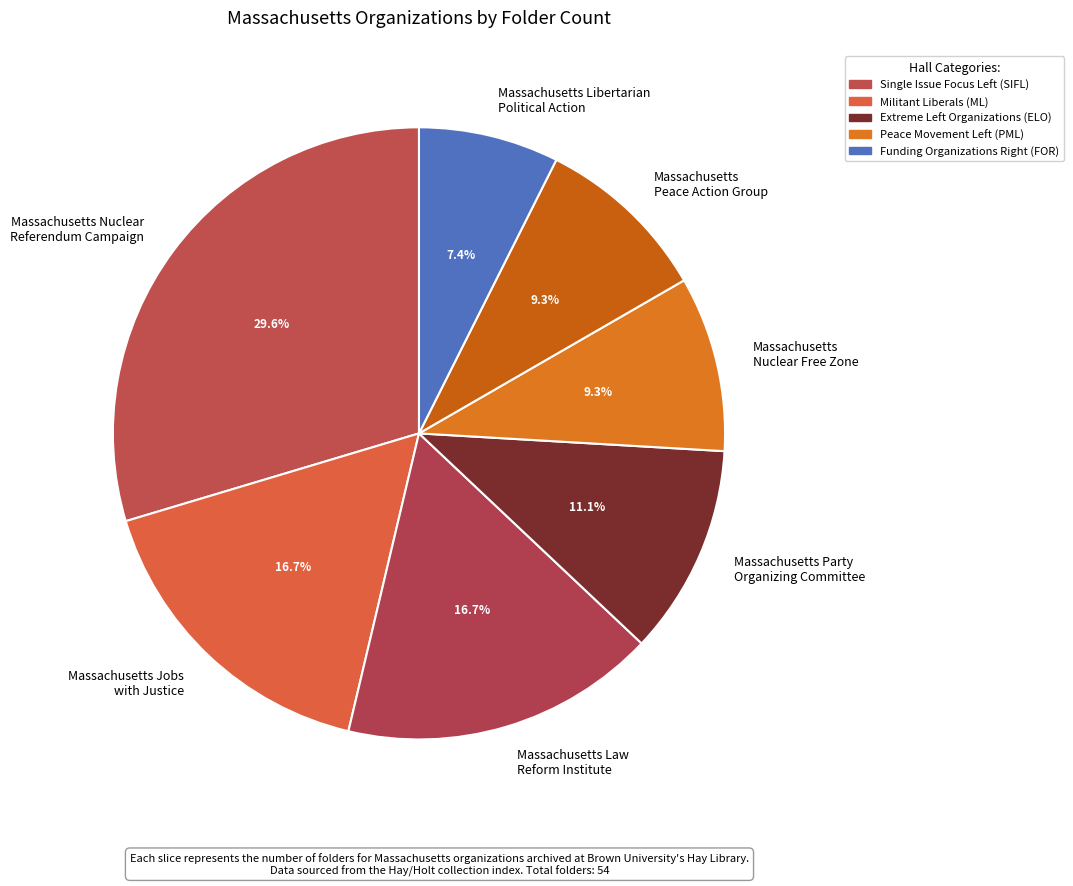

Between Massachusetts Nuclear Referendum Campaign and Massachusetts Law Reform Institute, which is larger?

Massachusetts Nuclear Referendum Campaign